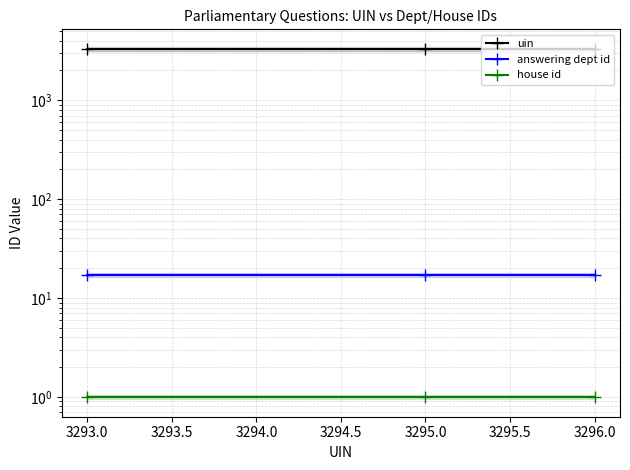

How many categories are shown in the chart?

3